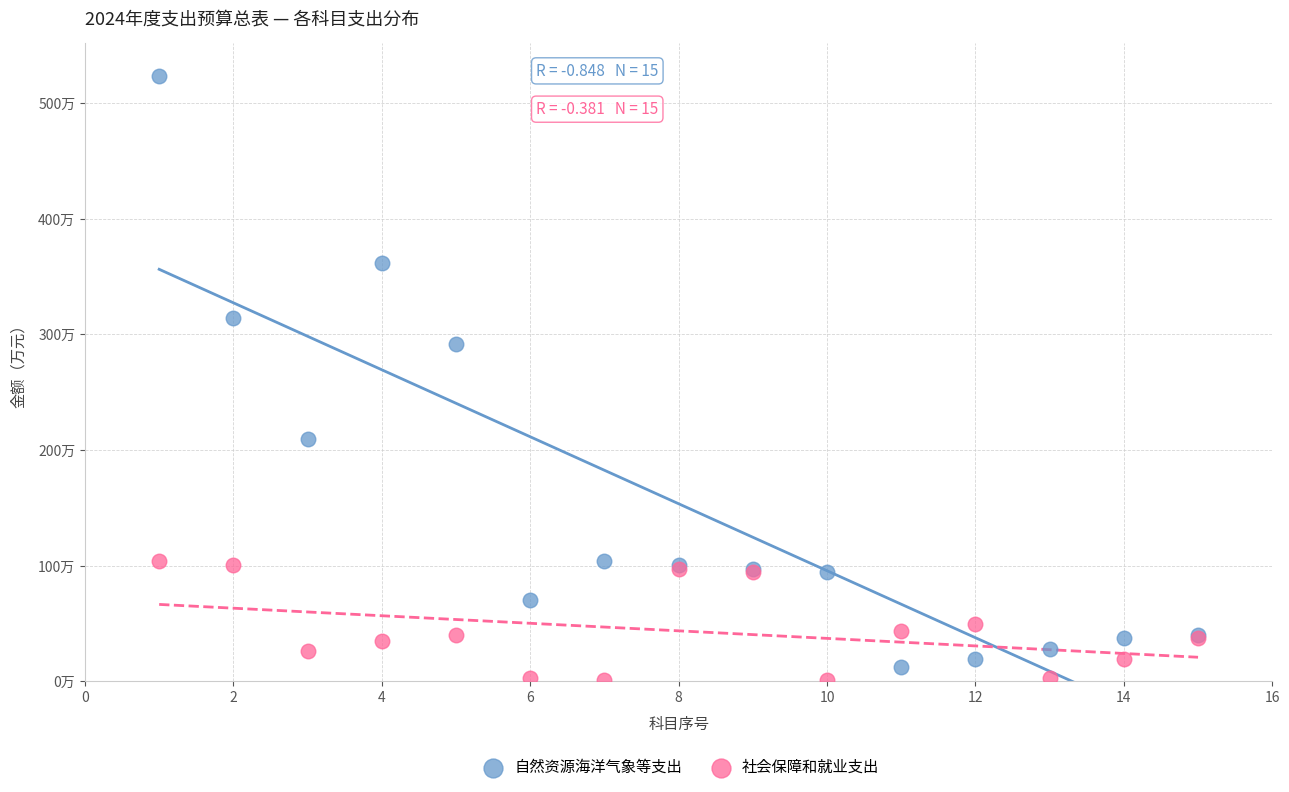

Which series reaches the minimum Y coordinate?

社会保障和就业支出